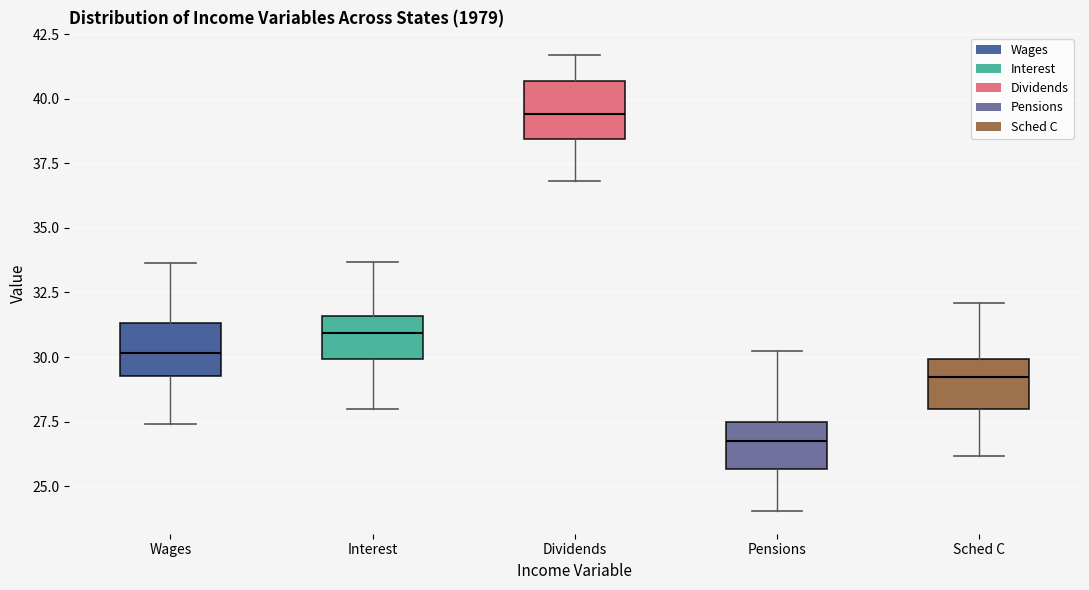

Which box's median line is the highest?

Dividends